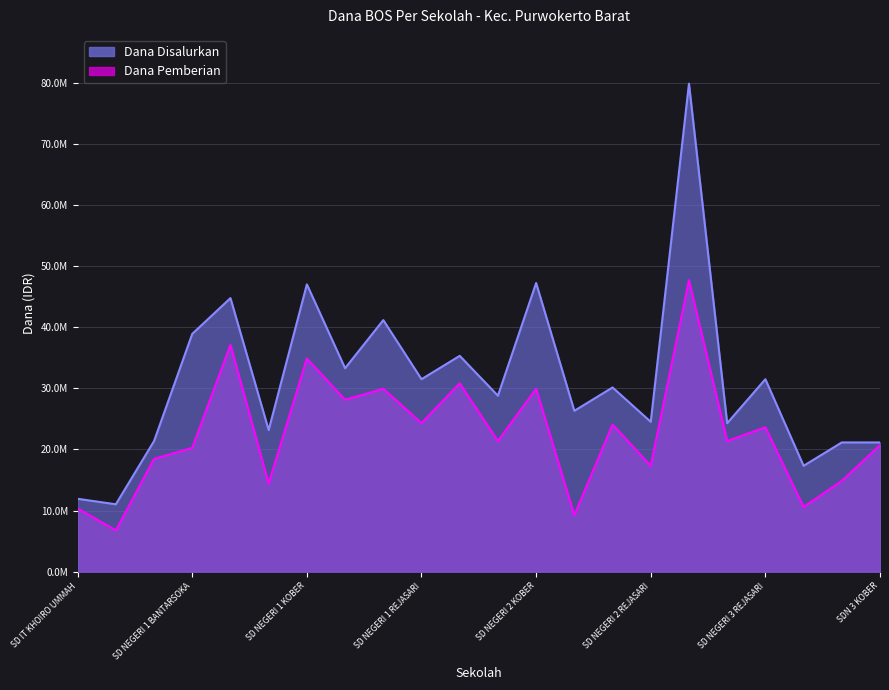

What value does the Dana Pemberian series have at SD NEGERI 2 REJASARI?

17325000